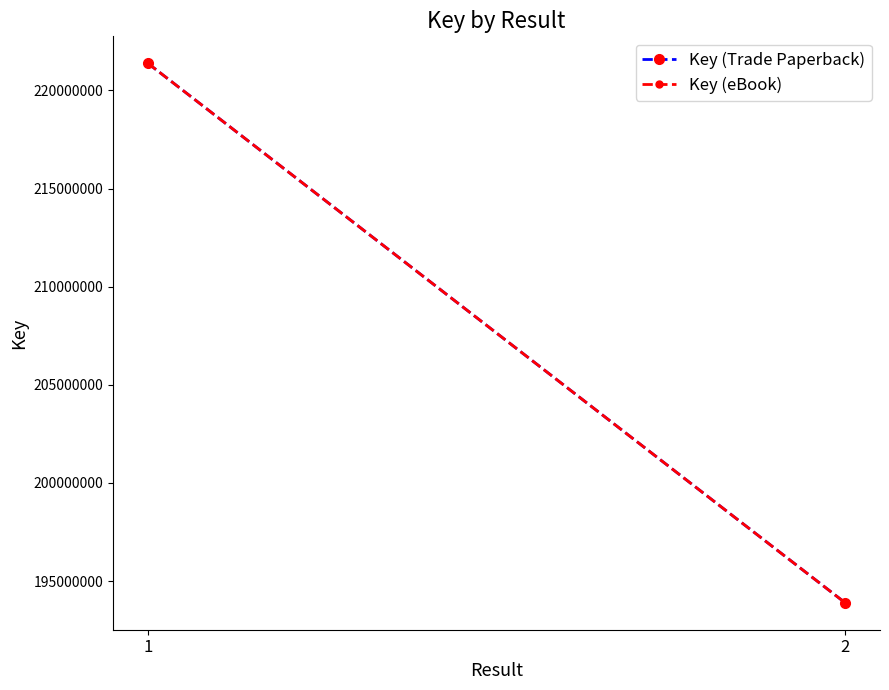

Is this an area chart (filled region under the line)?

No